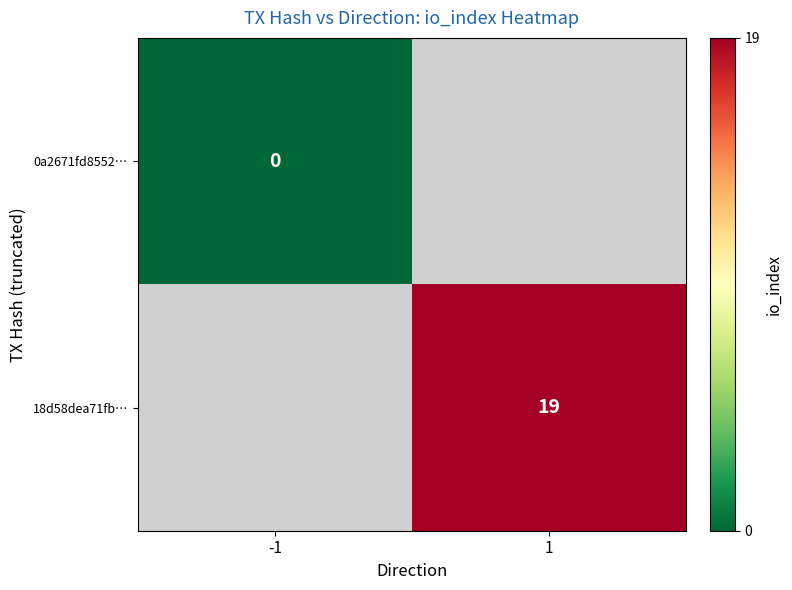

Rank the series by their maximum value, from highest to lowest.

18d58dea71fb…, 0a2671fd8552…